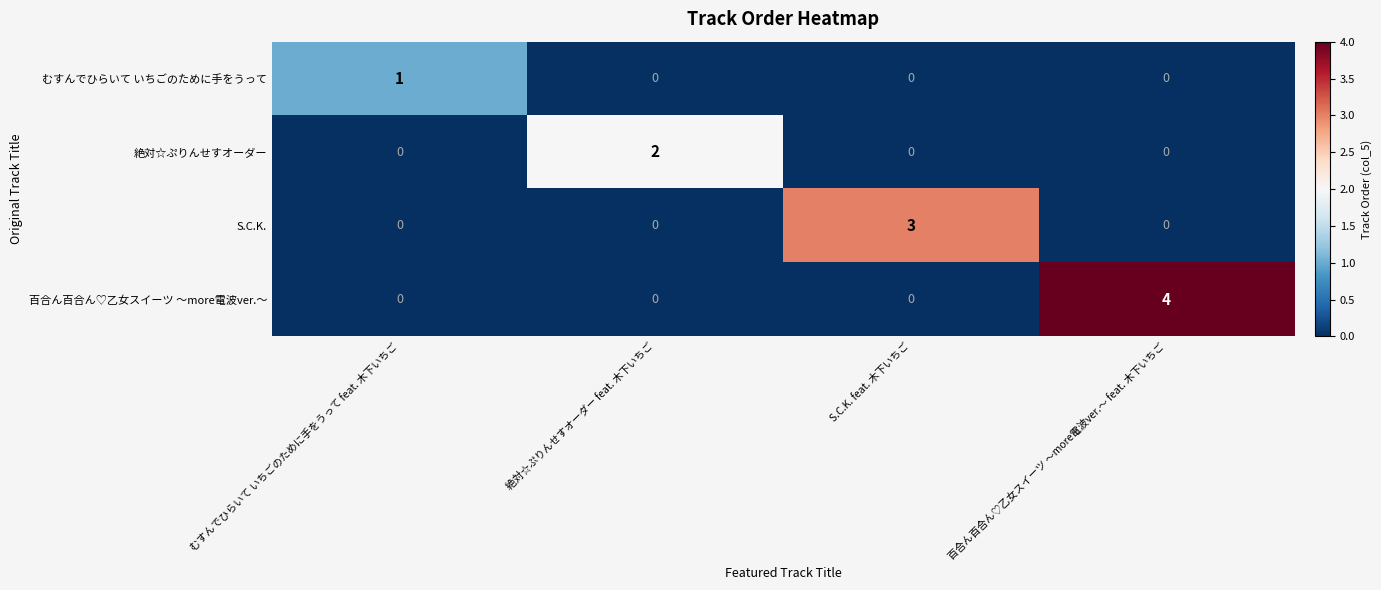

Which label corresponds to the largest value in the chart?

百合ん百合ん♡乙女スイーツ ～more電波ver.～ feat. 木下いちご